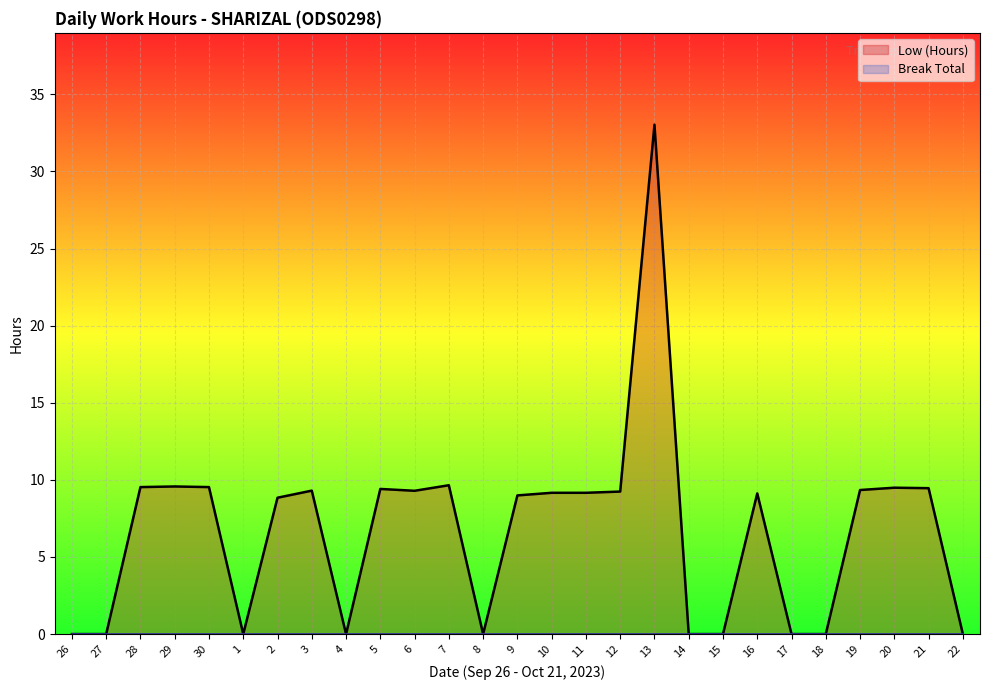

What is the greatest value displayed?

33.0